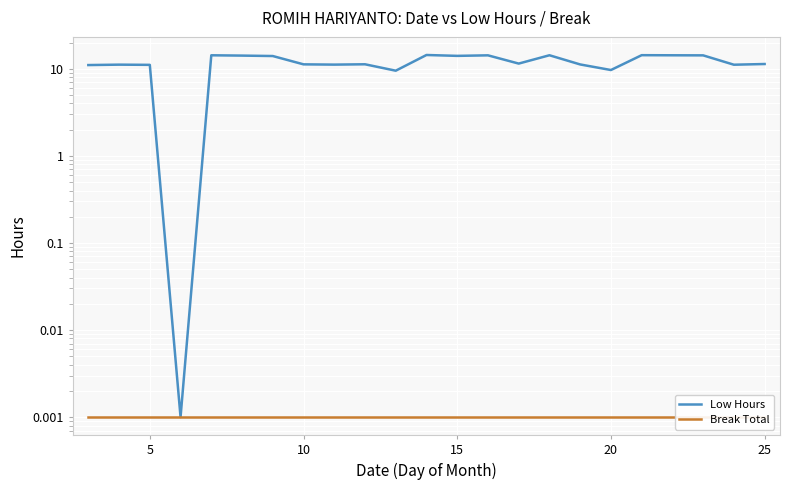

Reading left to right, list all the values displayed in this chart.

Low Hours: 11.1	11.2	11.1	0.0	14.3	14.2	14.0	11.3	11.2	11.3	9.5	14.4	14.1	14.3	11.5	14.3	11.2	9.7	14.3	14.3	14.3	11.2	11.4
Break Total: 0.0	0.0	0.0	0.0	0.0	0.0	0.0	0.0	0.0	0.0	0.0	0.0	0.0	0.0	0.0	0.0	0.0	0.0	0.0	0.0	0.0	0.0	0.0